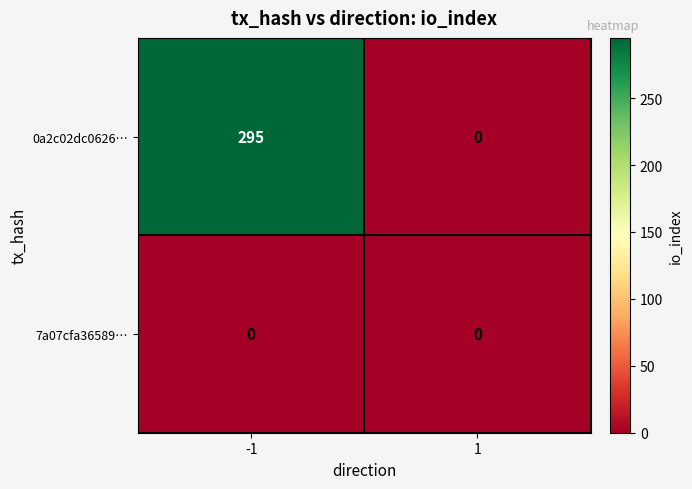

Which series has the largest total across all categories?

0a2c02dc0626…